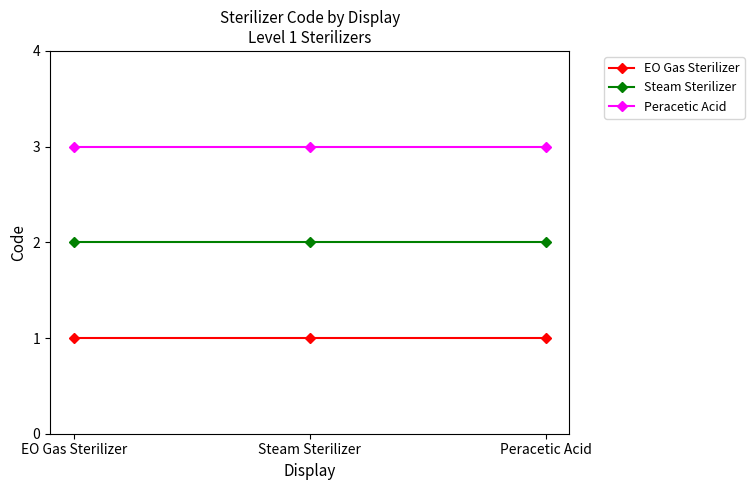

List the series in order of their overall mean, highest first.

Peracetic Acid, Steam Sterilizer, EO Gas Sterilizer